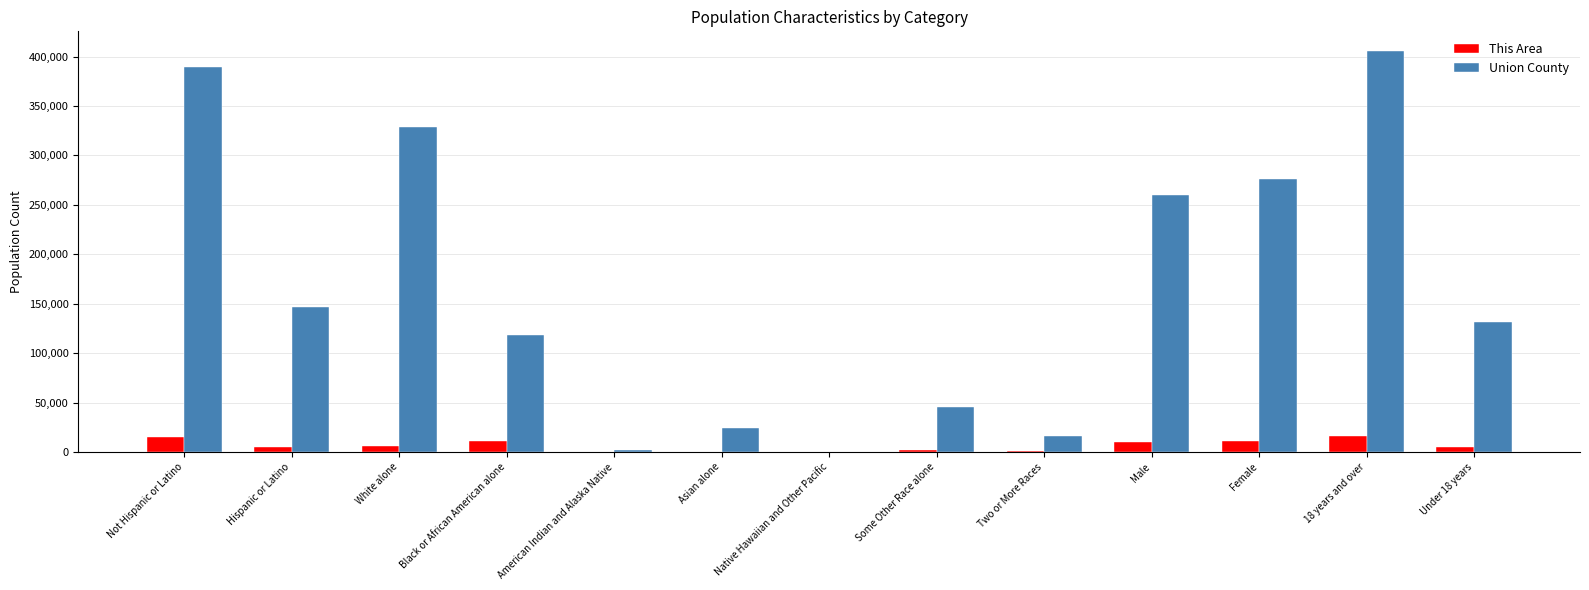

How many distinct data groups are displayed?

2